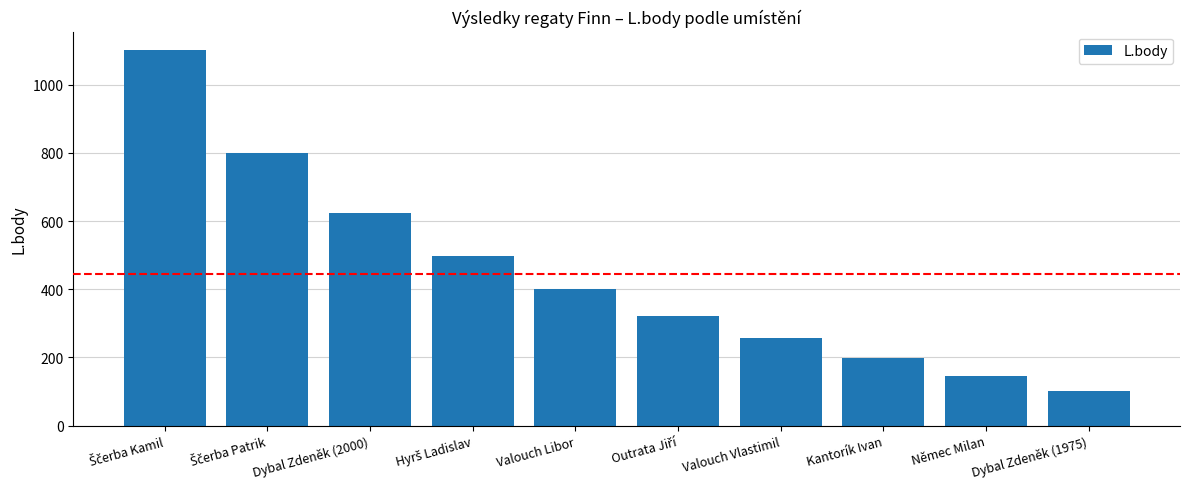

The chart shows a value of 256 at Valouch Vlastimil. True or false?

True